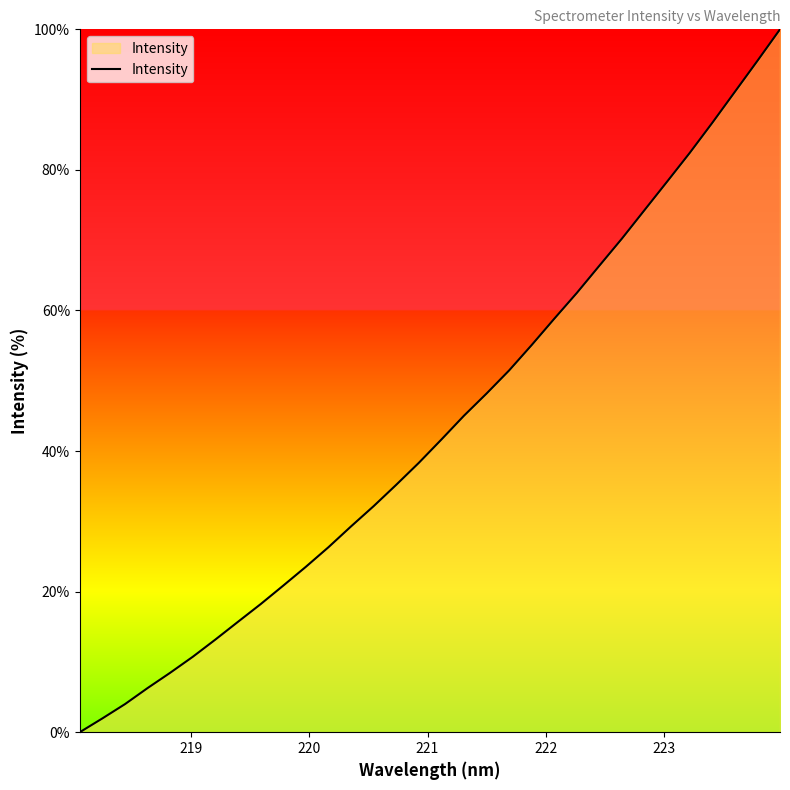

What is the sum of all values?

1392.1